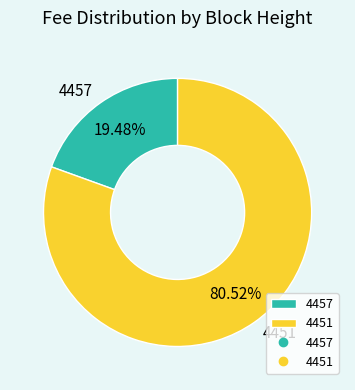

True or false: 4457 accounts for 19% of the total.

True